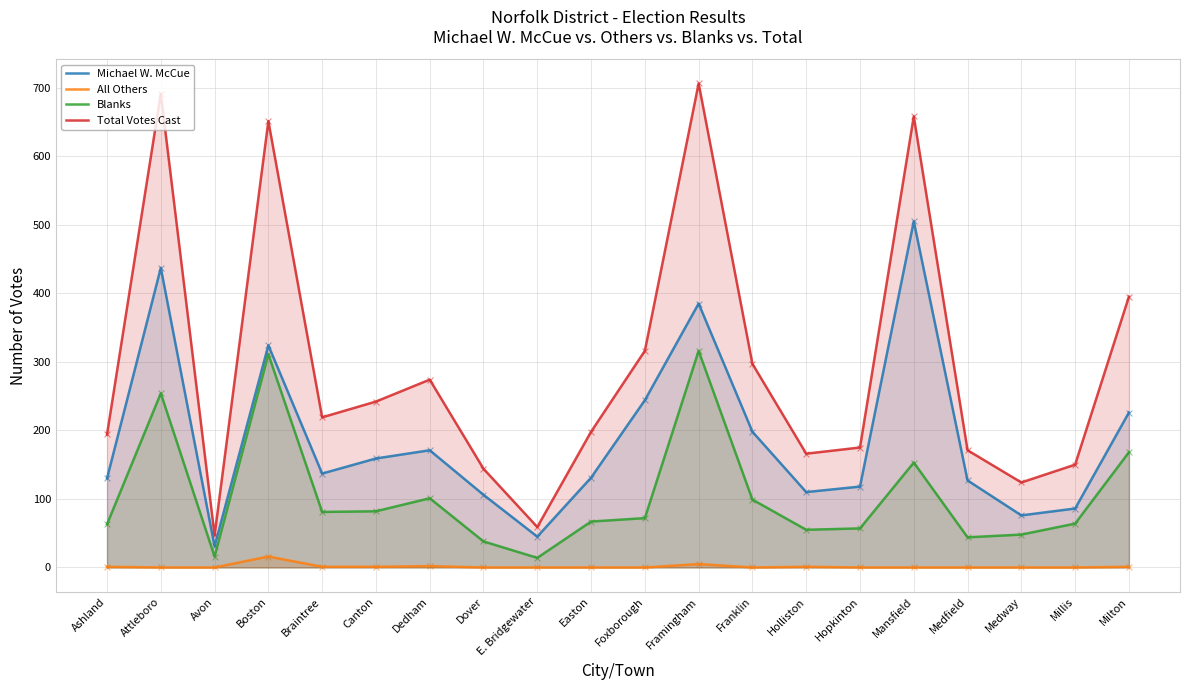

Which series reaches the maximum Y coordinate?

Total Votes Cast